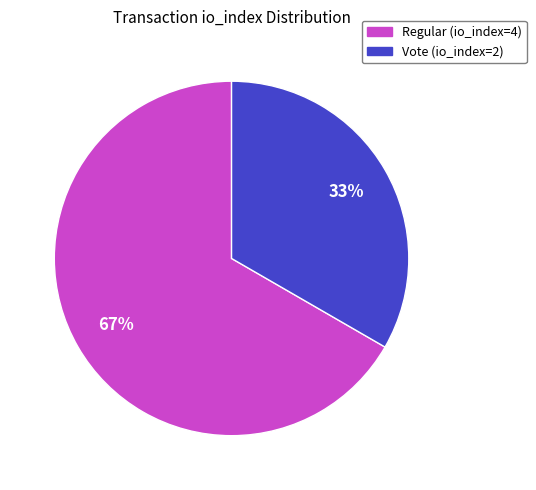

How many slices are in this pie chart?

2